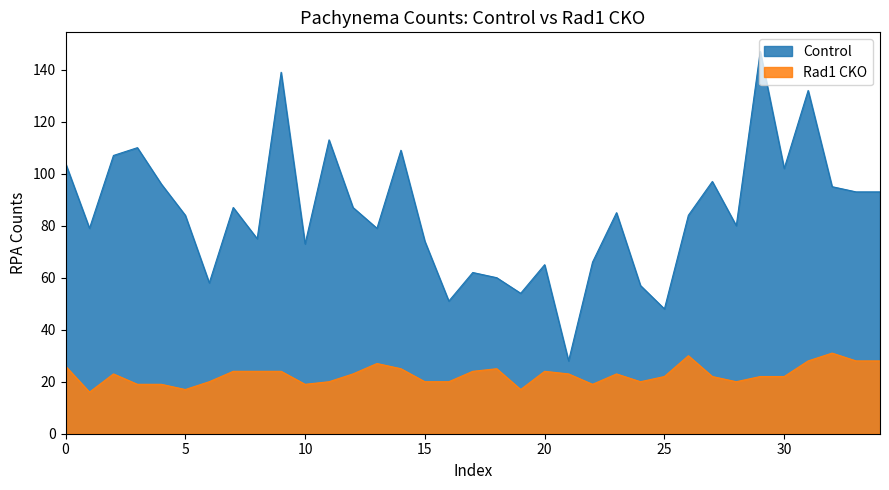

Does the chart display data point markers on the line(s)?

No